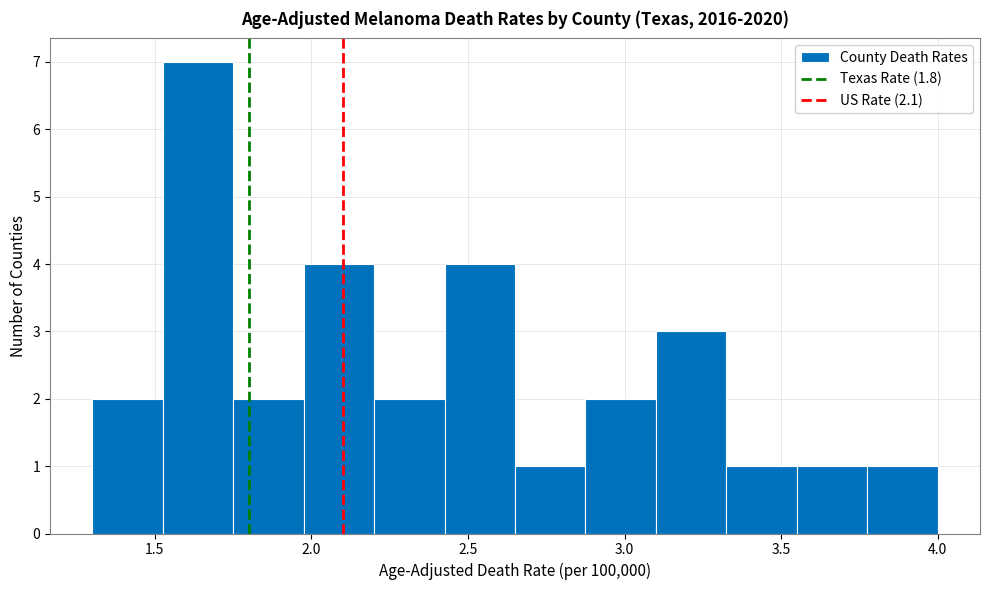

Over which range of the x-axis is the bar tallest?

1.525 to 1.750